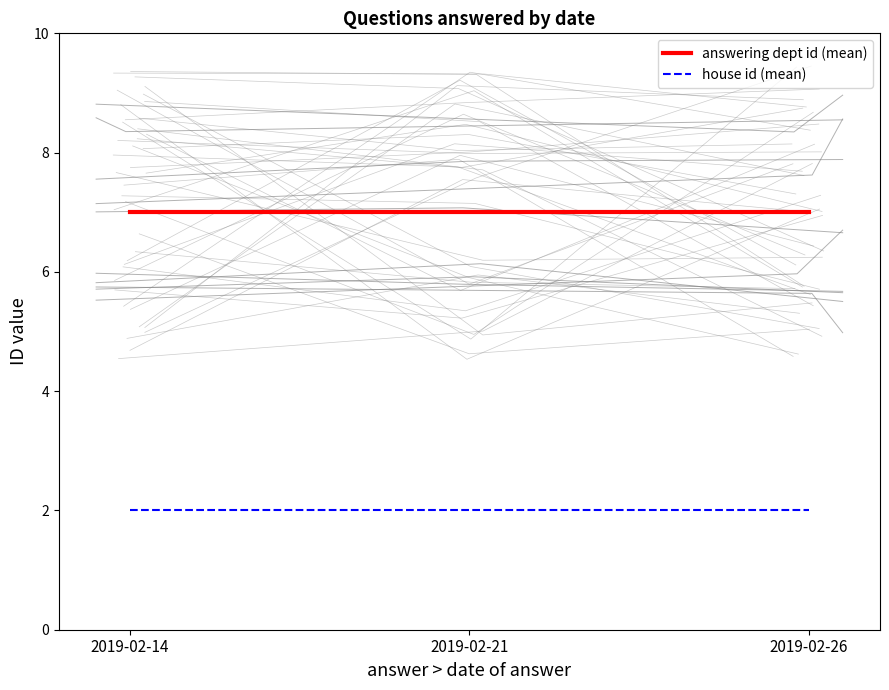

Is this an area chart (filled region under the line)?

No